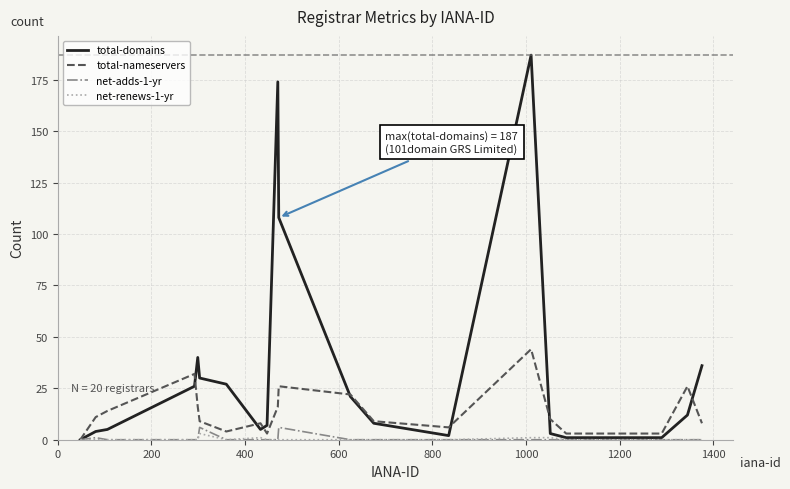

Which series has the largest total across all categories?

total-domains